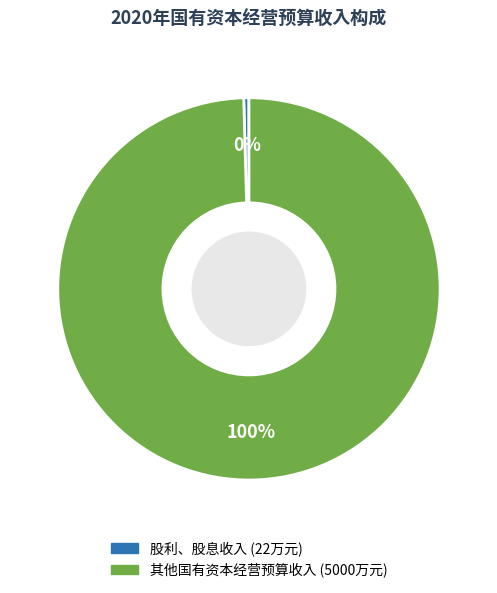

Is there a majority slice in this chart?

Yes